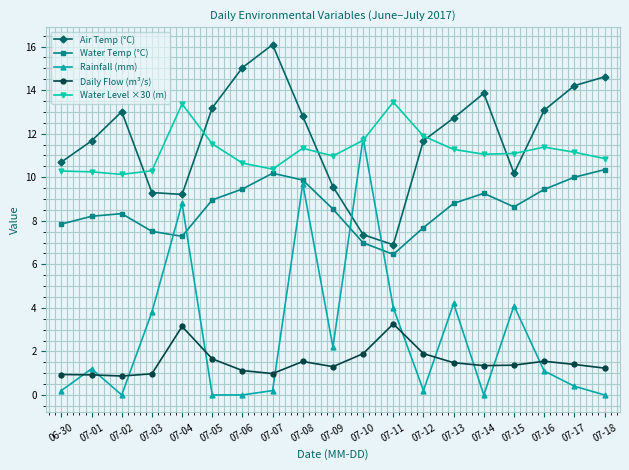

Rank the series at 07-17 from lowest to highest value.

Rainfall (mm), Daily Flow (m³/s), Water Temp (°C), Water Level ×30 (m), Air Temp (°C)